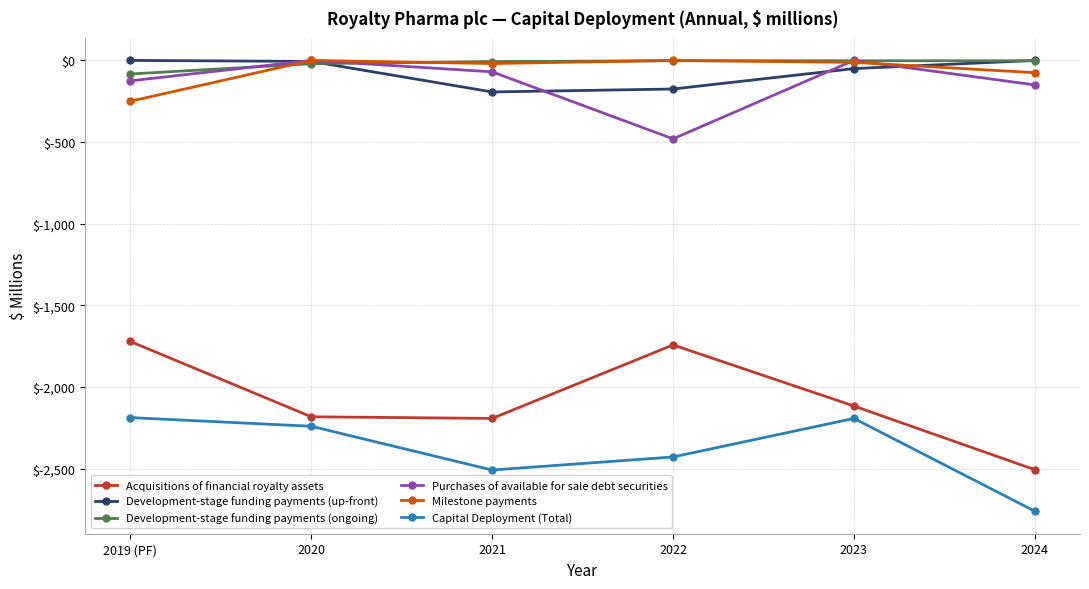

What is the average value of the Development-stage funding payments (ongoing) series?

-19